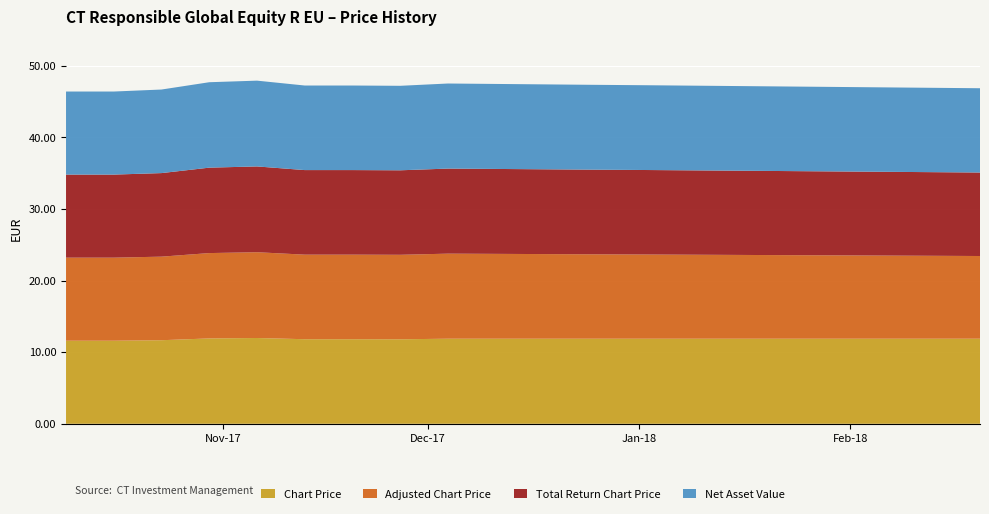

Reading left to right, extract all data points from this chart.

Chart Price: 2017-10-09=11.6	2017-10-16=11.6	2017-10-23=11.7	2017-10-30=11.9	2017-11-06=12.0	2017-11-13=11.8	2017-11-20=11.8	2017-11-27=11.8	2017-12-04=11.9	2017-12-11=11.9	2017-12-18=11.9	2017-12-25=11.9	2018-01-02=11.9	2018-01-09=11.9	2018-01-16=11.9	2018-01-23=11.9	2018-01-30=11.9	2018-02-06=11.9	2018-02-13=11.9	2018-02-20=11.9
Adjusted Chart Price: 2017-10-09=11.6	2017-10-16=11.6	2017-10-23=11.7	2017-10-30=11.9	2017-11-06=12.0	2017-11-13=11.8	2017-11-20=11.8	2017-11-27=11.8	2017-12-04=11.9	2017-12-11=11.8	2017-12-18=11.8	2017-12-25=11.8	2018-01-02=11.8	2018-01-09=11.7	2018-01-16=11.7	2018-01-23=11.7	2018-01-30=11.6	2018-02-06=11.6	2018-02-13=11.6	2018-02-20=11.6
Total Return Chart Price: 2017-10-09=11.6	2017-10-16=11.6	2017-10-23=11.7	2017-10-30=11.9	2017-11-06=12.0	2017-11-13=11.8	2017-11-20=11.8	2017-11-27=11.8	2017-12-04=11.9	2017-12-11=11.9	2017-12-18=11.8	2017-12-25=11.8	2018-01-02=11.8	2018-01-09=11.8	2018-01-16=11.8	2018-01-23=11.7	2018-01-30=11.7	2018-02-06=11.7	2018-02-13=11.7	2018-02-20=11.7
Net Asset Value: 2017-10-09=11.6	2017-10-16=11.6	2017-10-23=11.7	2017-10-30=11.9	2017-11-06=12.0	2017-11-13=11.8	2017-11-20=11.8	2017-11-27=11.8	2017-12-04=11.9	2017-12-11=11.9	2017-12-18=11.9	2017-12-25=11.8	2018-01-02=11.8	2018-01-09=11.8	2018-01-16=11.8	2018-01-23=11.8	2018-01-30=11.8	2018-02-06=11.8	2018-02-13=11.8	2018-02-20=11.8